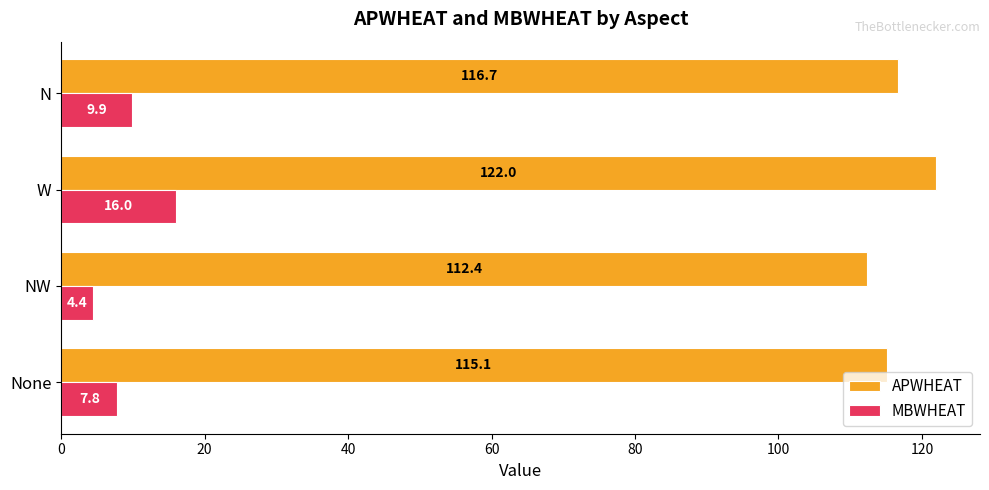

Which series changed the most between NW and N?

MBWHEAT